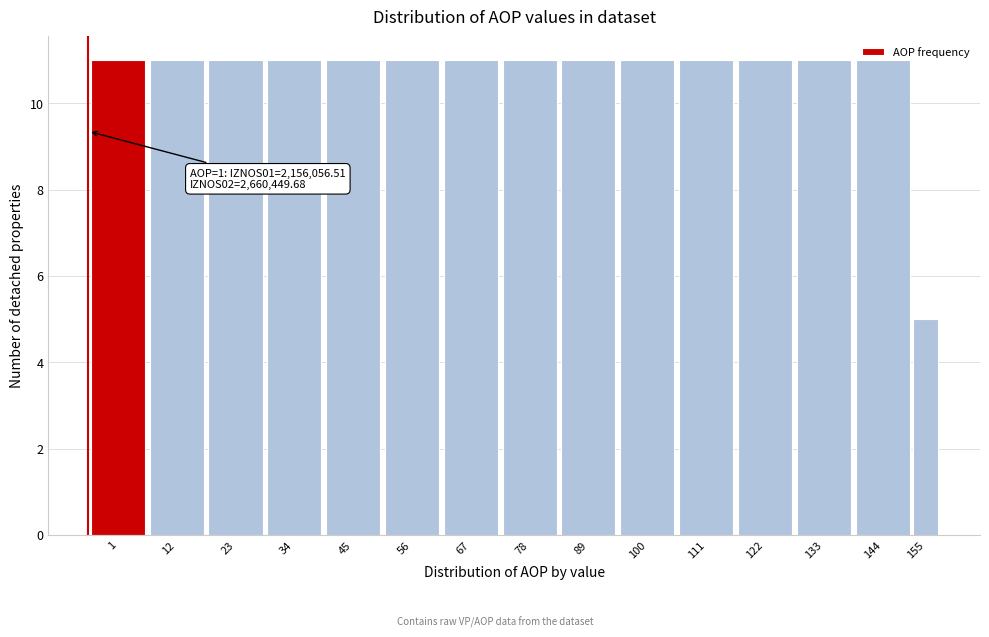

The chart shows a value of 3 at 133. True or false?

False